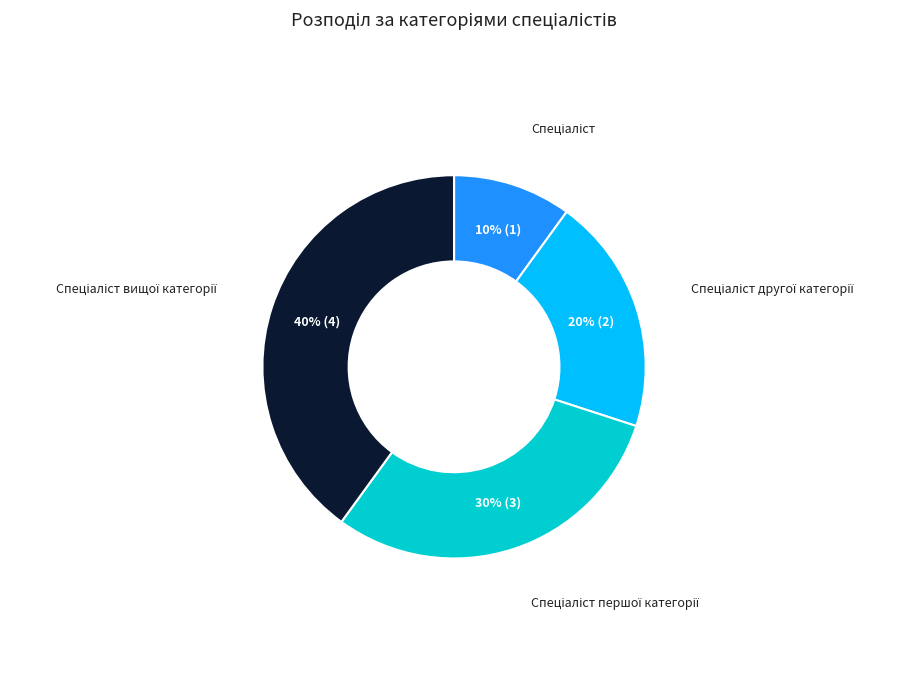

Is there any slice that represents more than half of the pie?

No